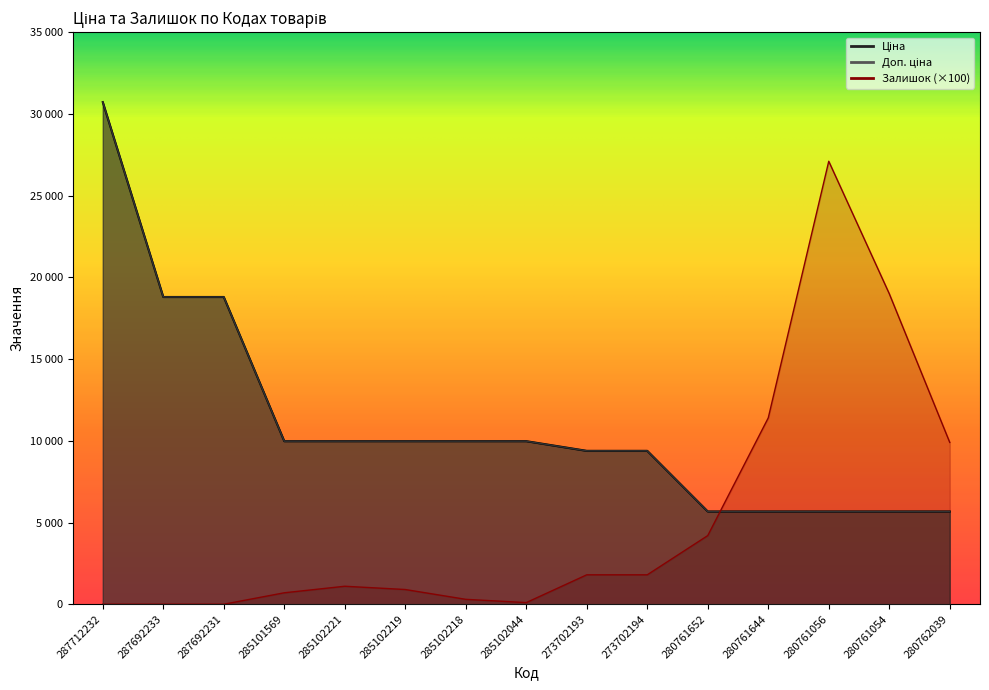

Count the number of data series in this chart.

3